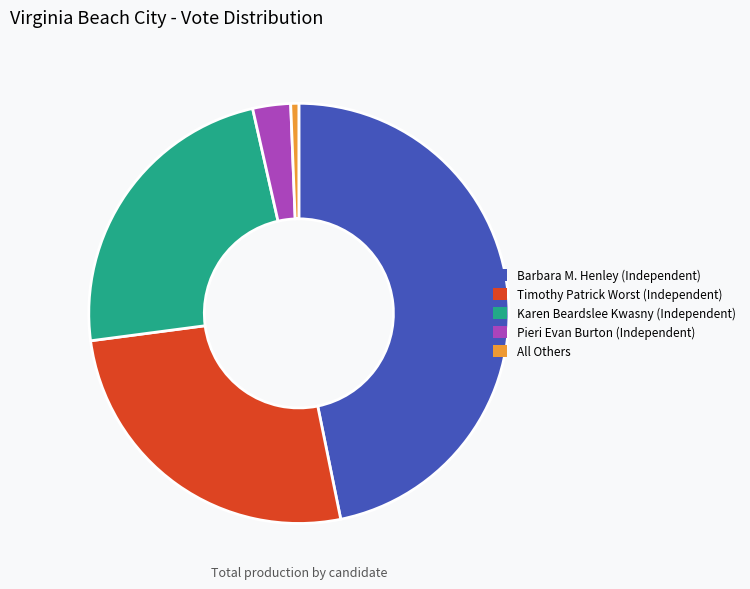

Does any single category account for the majority?

No